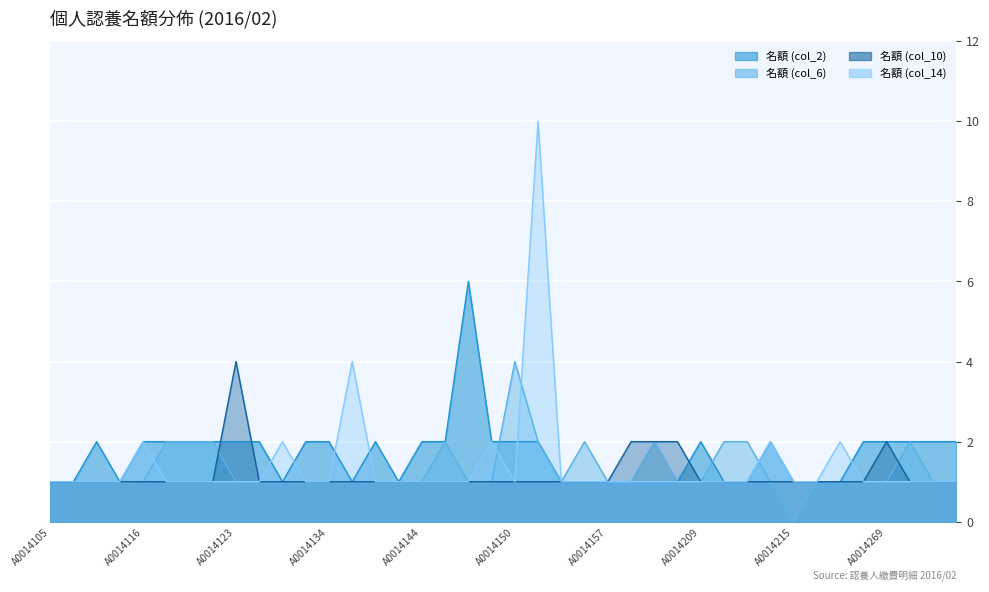

The value of 名額 (col_10) at A0014218 is 2. True or false?

False